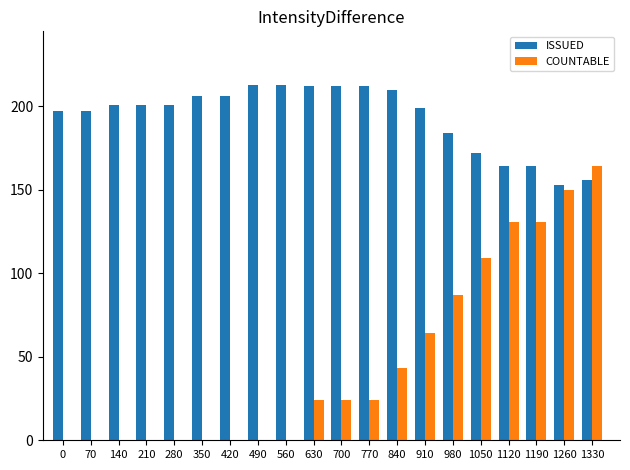

Reading left to right, extract all data points from this chart.

ISSUED: 197	197	201	201	201	206	206	213	213	212	212	212	210	199	184	172	164	164	153	156
COUNTABLE: 0	0	0	0	0	0	0	0	0	24	24	24	43	64	87	109	131	131	150	164